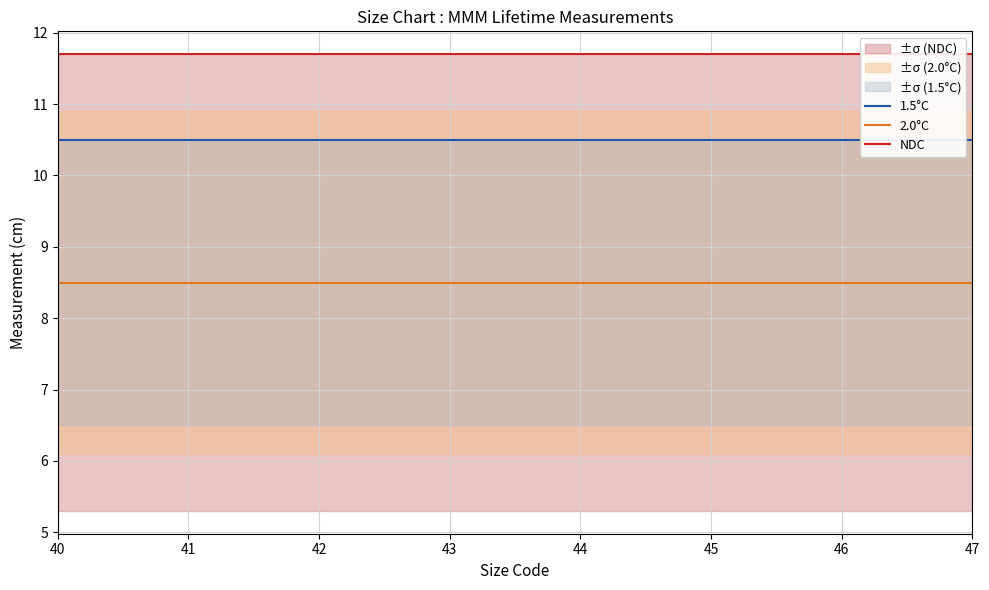

Reading left to right, list all the values displayed in this chart.

1.5°C: 40=10.5	41=10.5	42=10.5	43=10.5	44=10.5	45=10.5	46=10.5	47=10.5
2.0°C: 40=8.5	41=8.5	42=8.5	43=8.5	44=8.5	45=8.5	46=8.5	47=8.5
NDC: 40=11.7	41=11.7	42=11.7	43=11.7	44=11.7	45=11.7	46=11.7	47=11.7